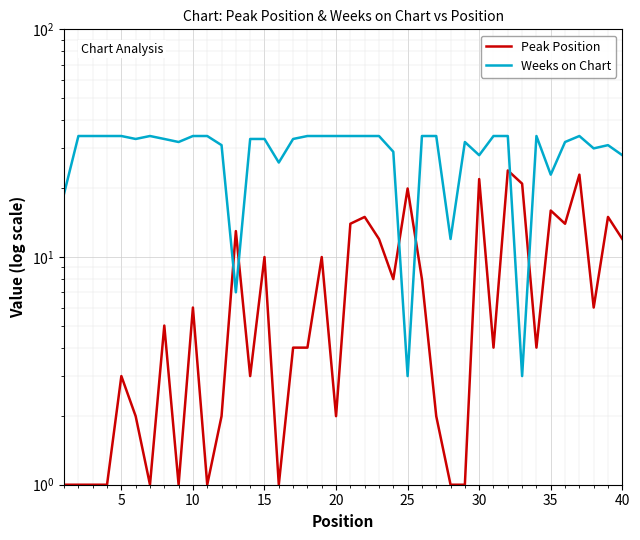

Is the value of Weeks on Chart at 16 greater than the value of Peak Position at 10?

Yes